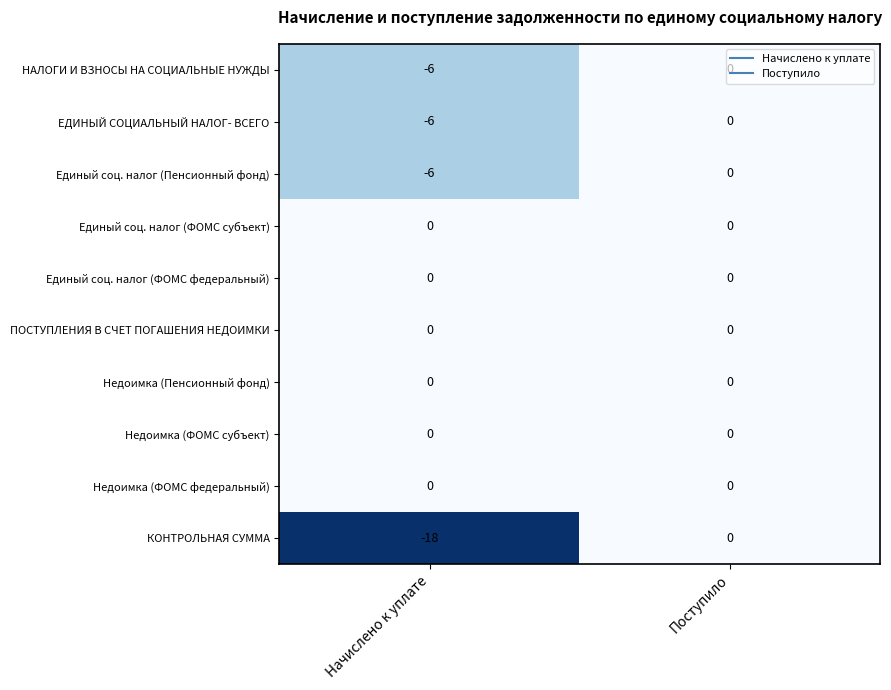

True or false: Единый соц. налог (ФОМС федеральный) has a value of 0 at Начислено к уплате.

True